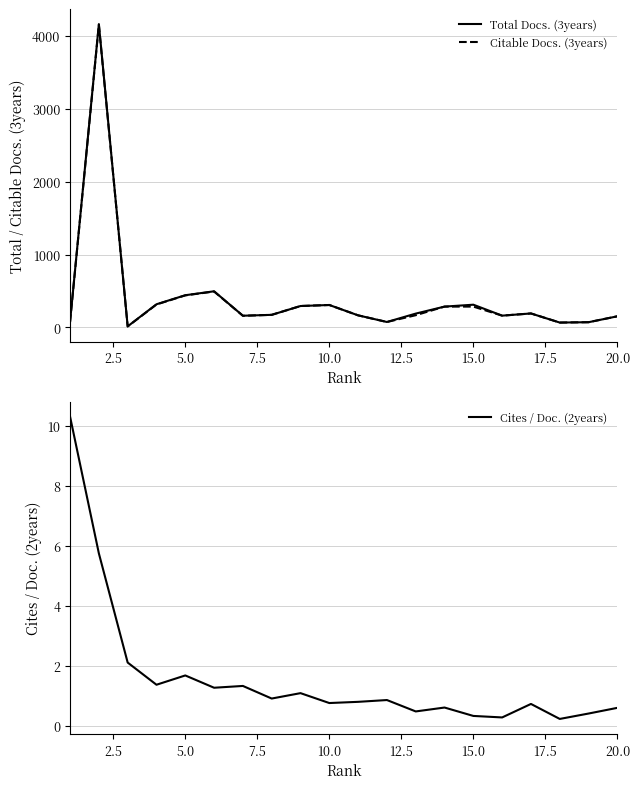

Which series has the largest total across all categories?

Total Docs. (3years)